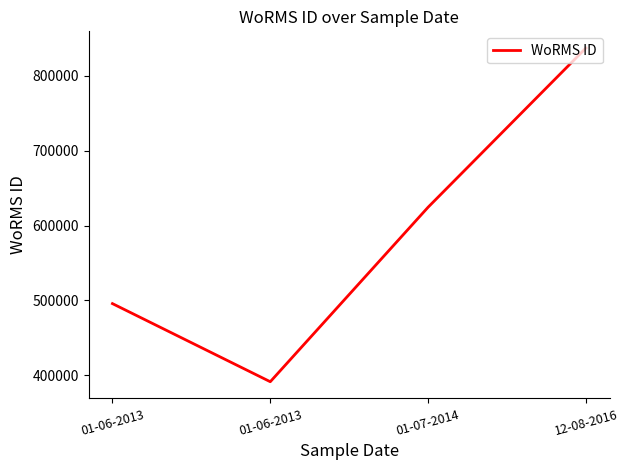

How many lines are shown in the chart?

1